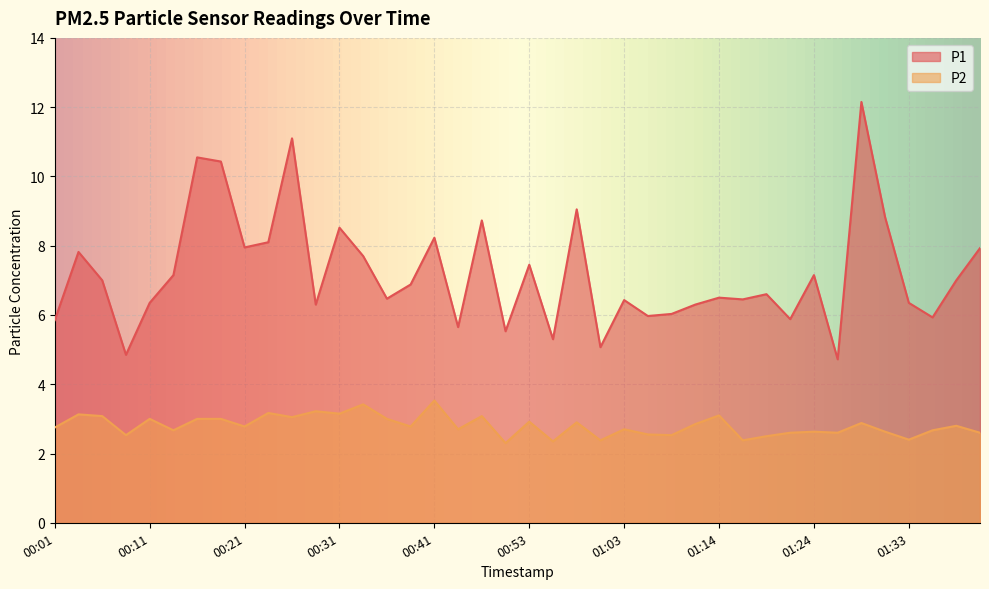

What is the label of the 14th point from the left?

00:33